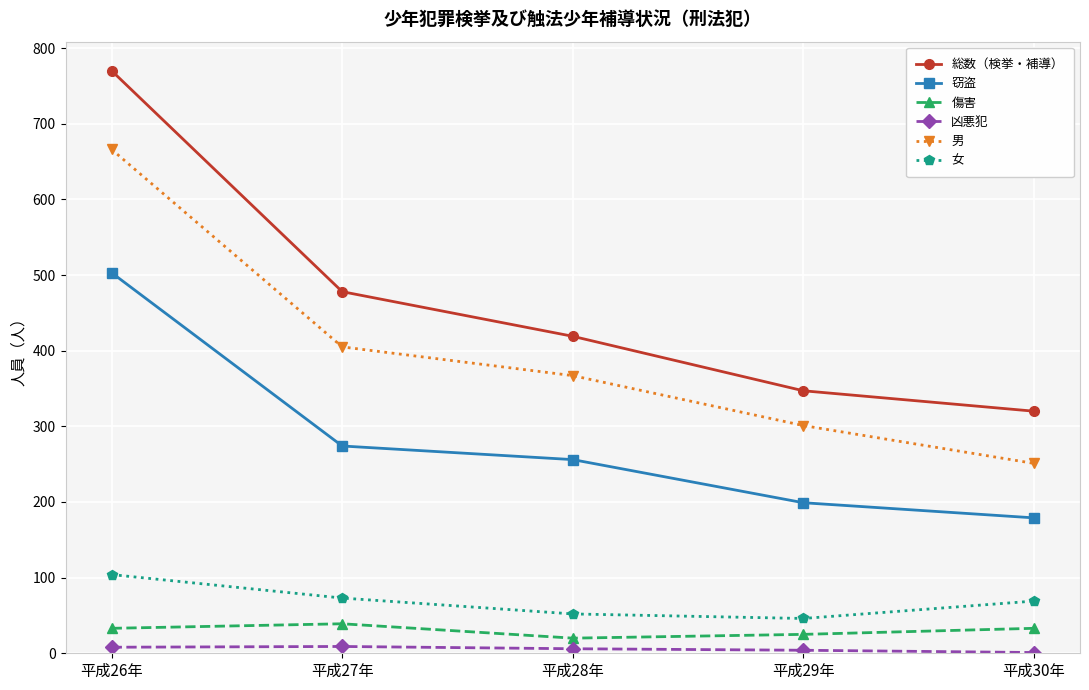

What is the difference between the 傷害 values at 平成29年 and 平成30年?

8